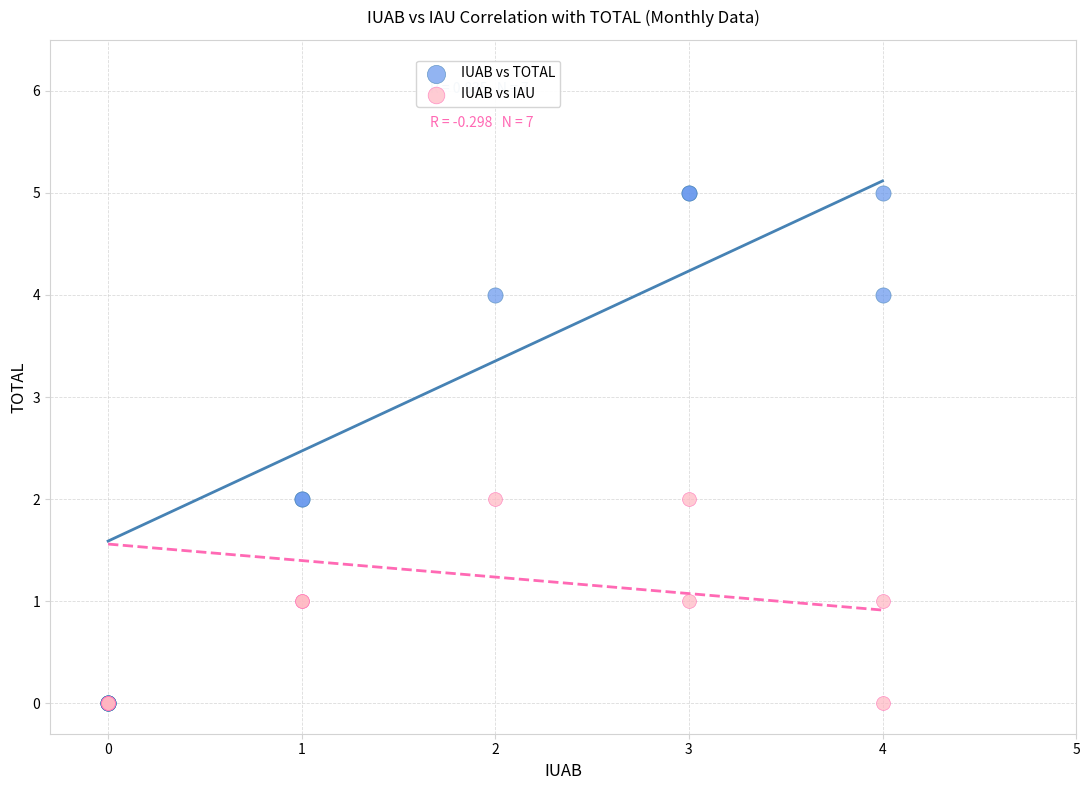

What are all the series names shown in the legend?

IUAB vs TOTAL, IUAB vs IAU